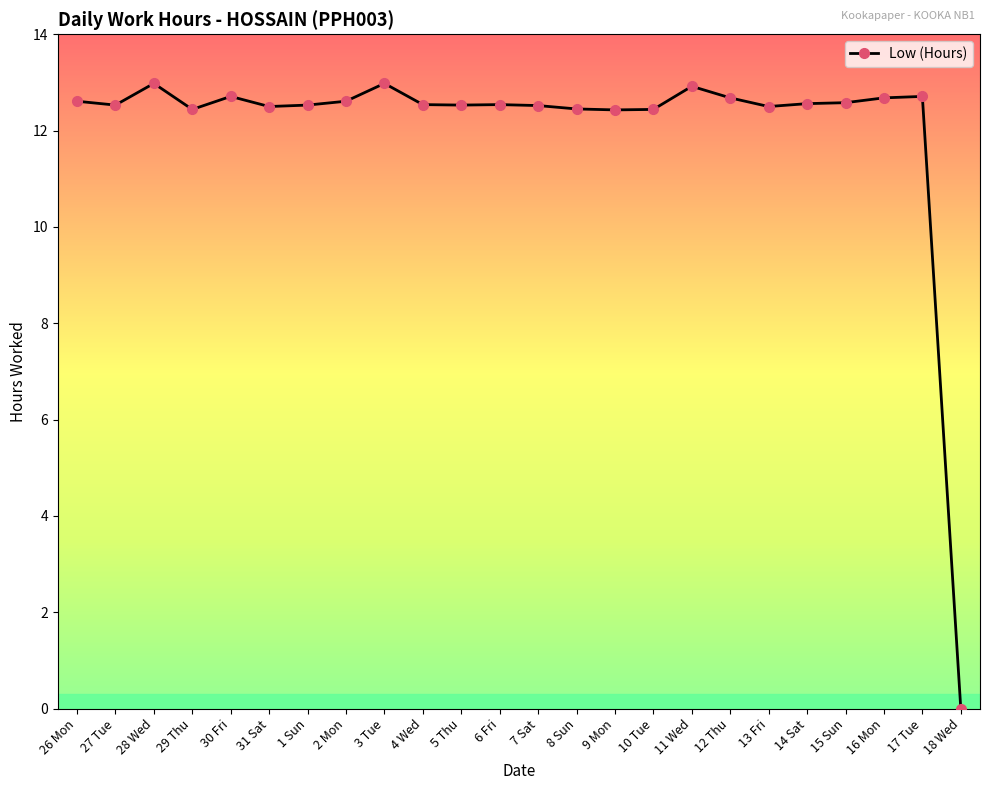

True or false: the data shows 12.7 at 30 Fri.

True